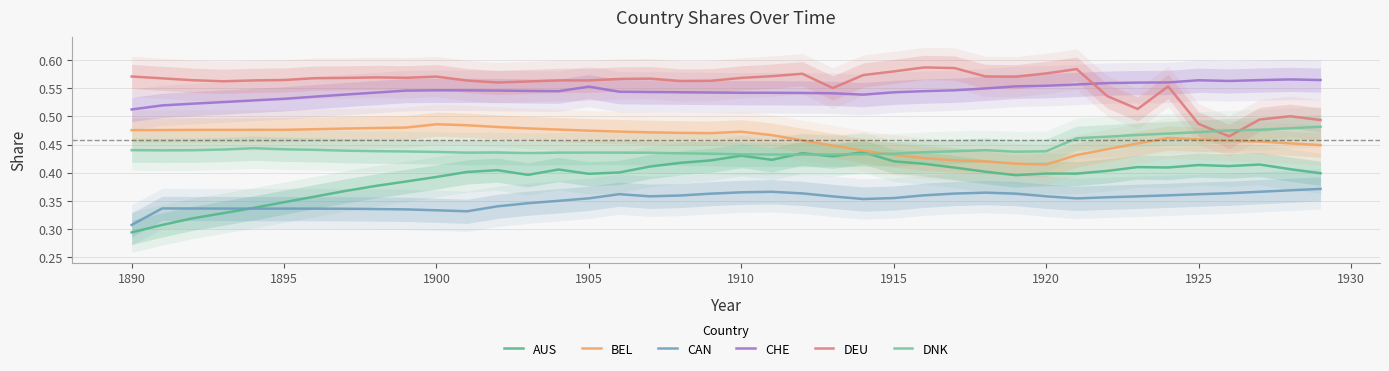

True or false: CAN and CHE cross at least once.

False